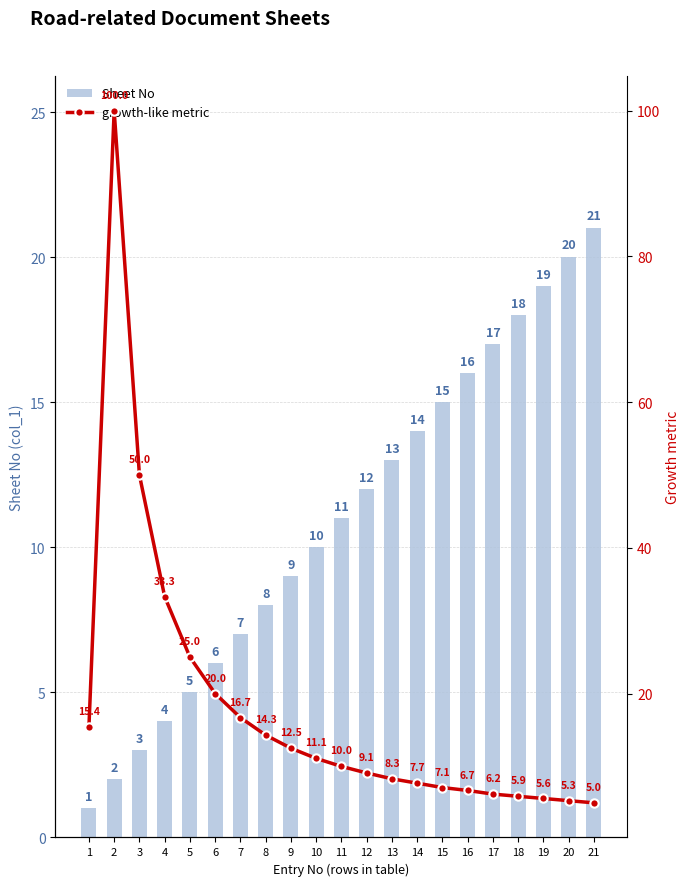

What is the difference between the maximum and minimum values in the growth-like metric series?

95.0